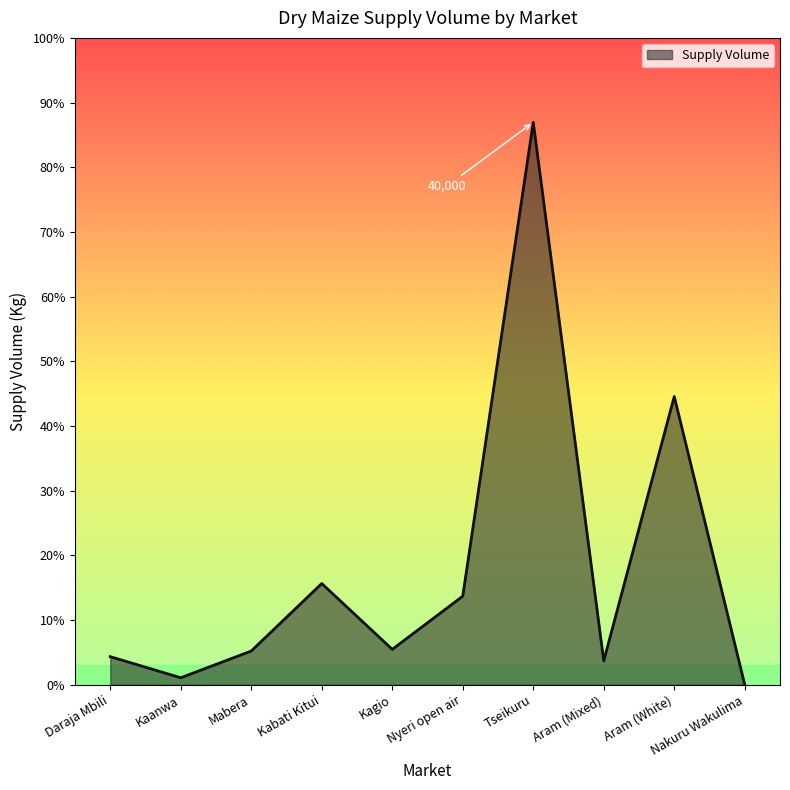

True or false: the data shows 1207 at Mabera.

False